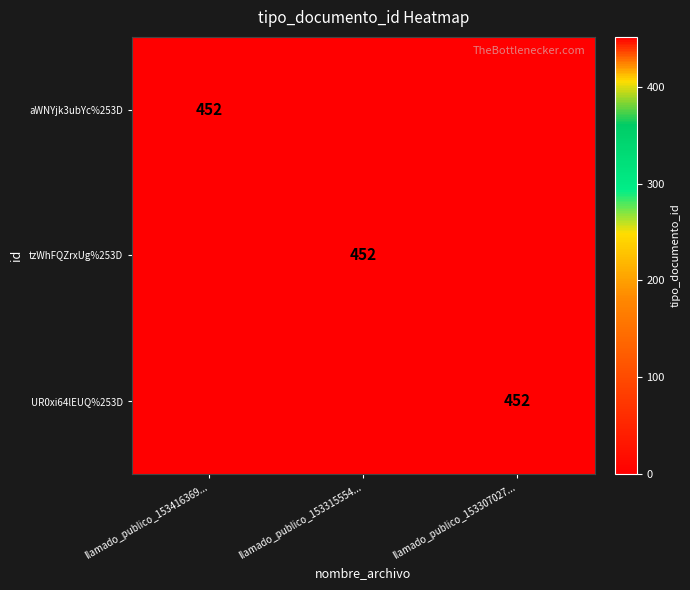

At how many categories does at least one series exceed 212?

3